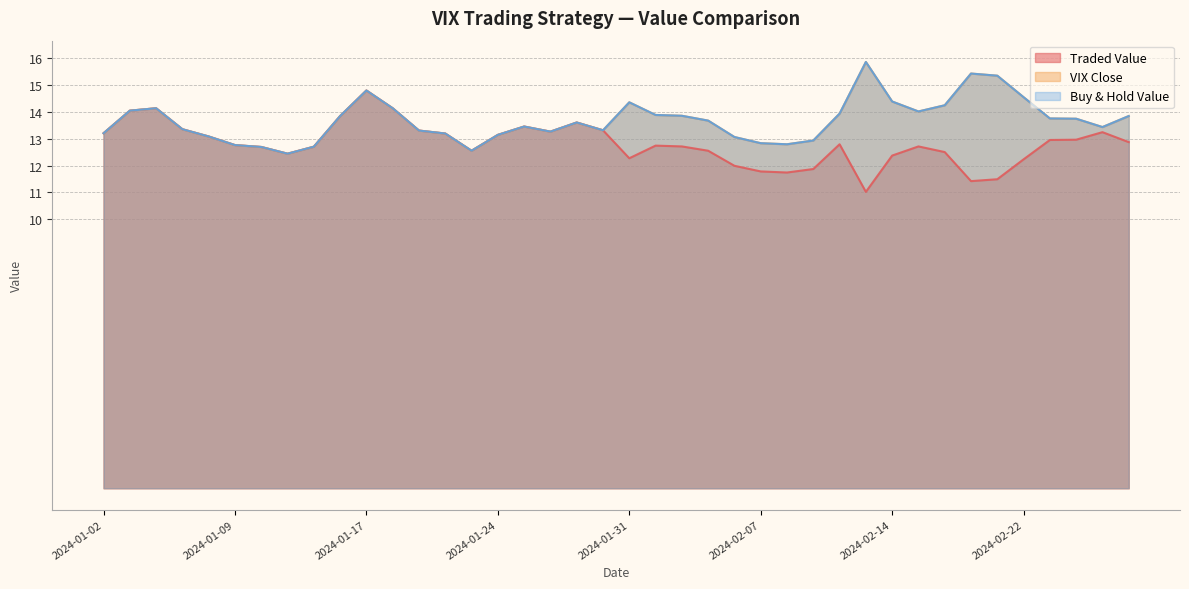

What is the sum of the VIX Close values at 2024-02-28 and 2024-01-12?

26.5